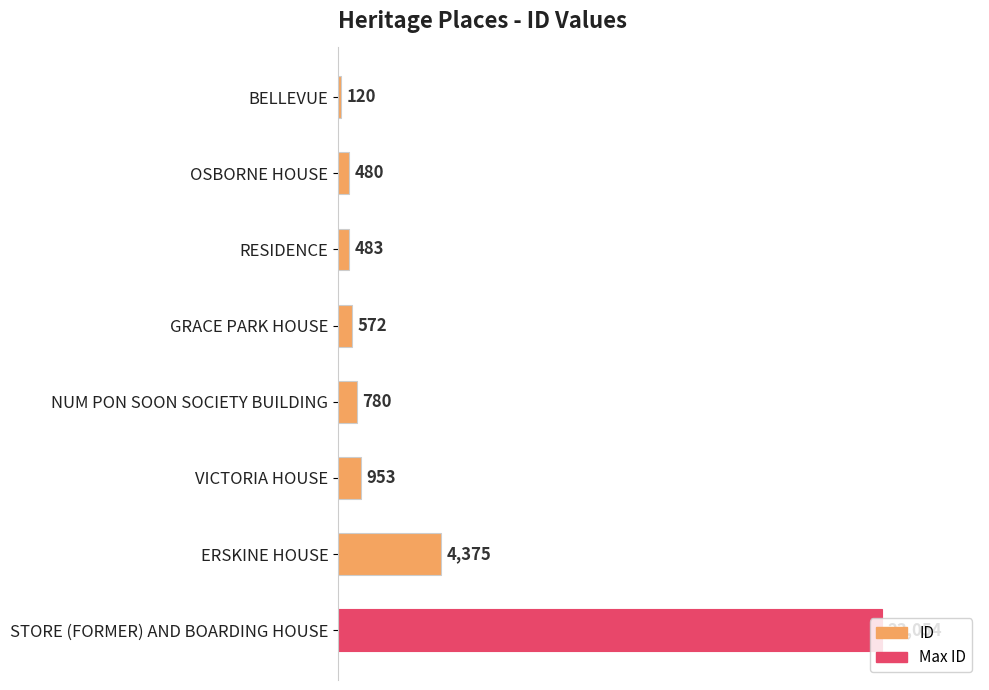

What is the minimum value shown in the chart?

120